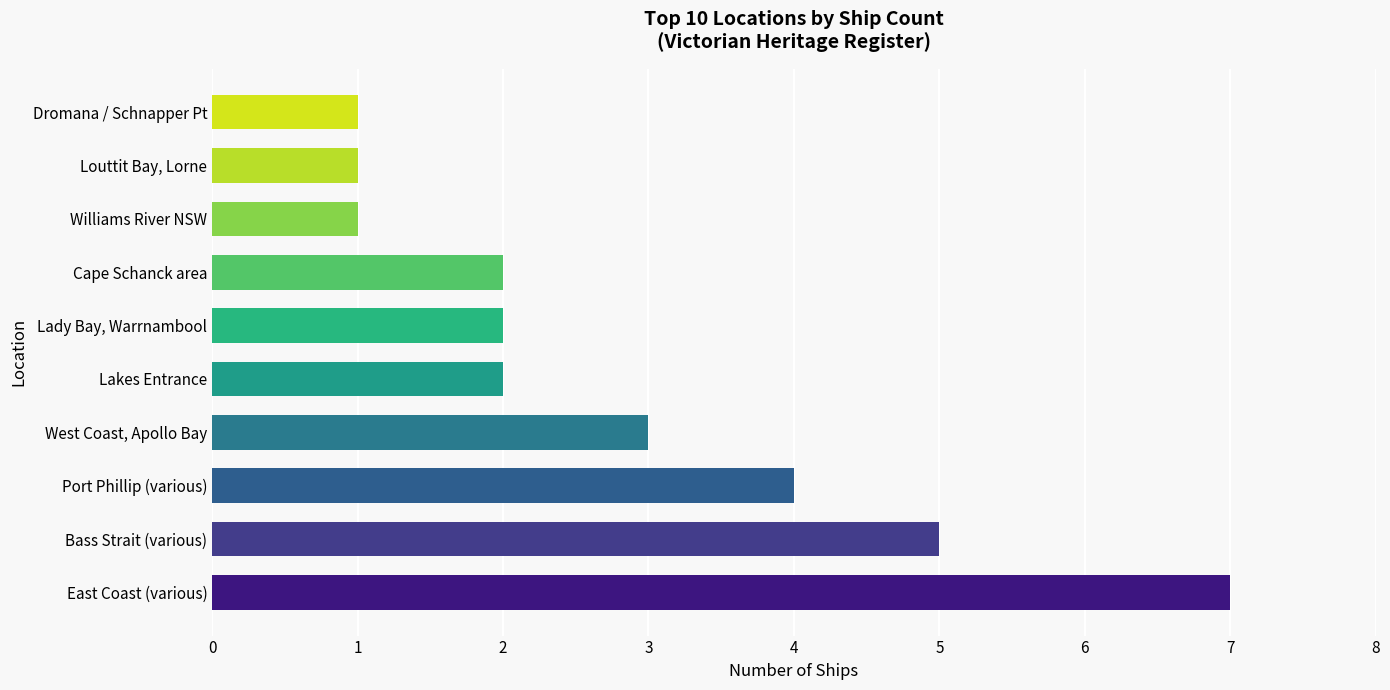

Which label corresponds to the largest value in the chart?

East Coast (various)